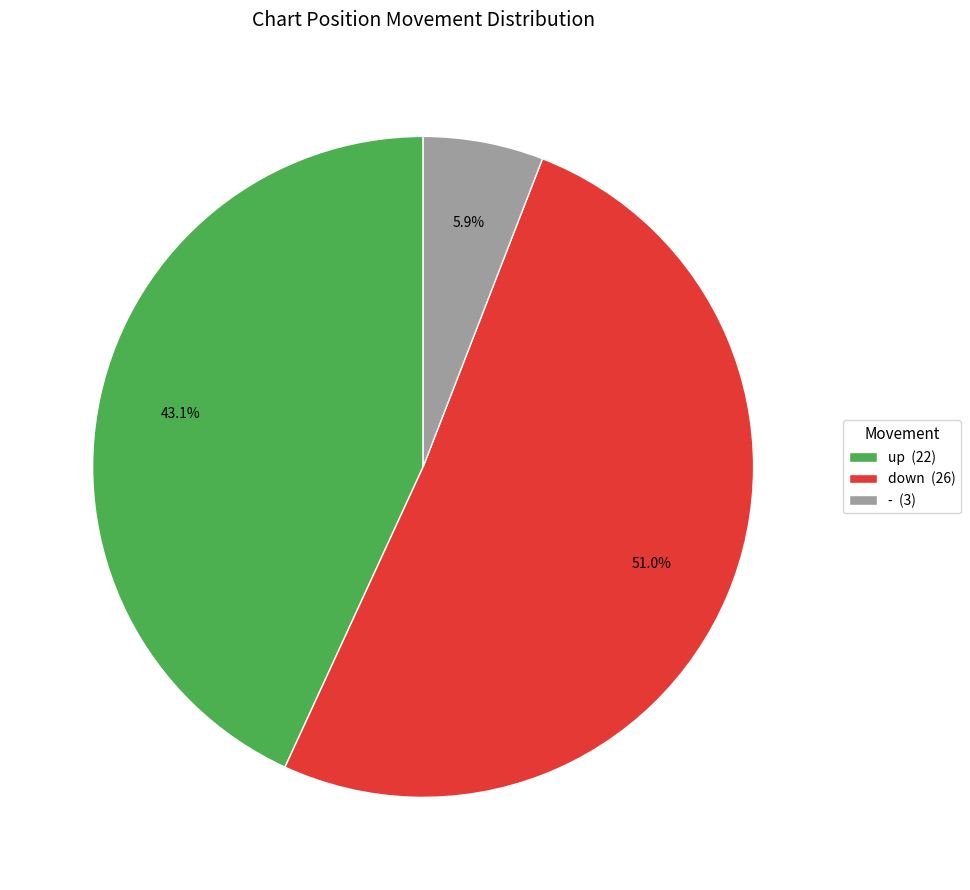

How much of the chart is everything except -?

94.1%